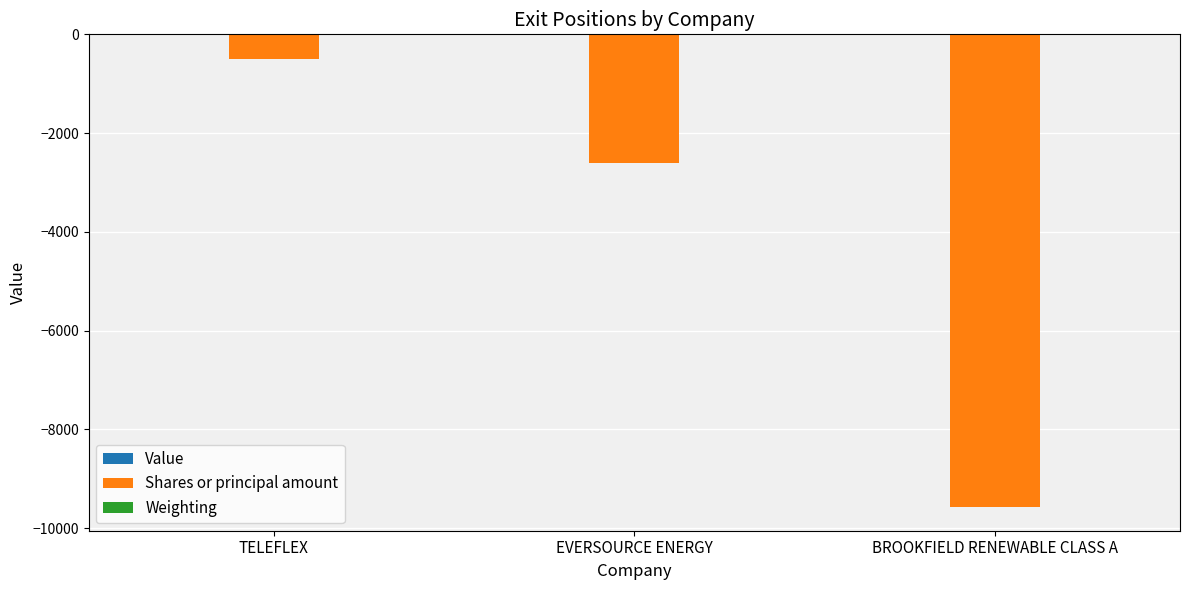

Is it true that Shares or principal amount equals -4010.8 at EVERSOURCE ENERGY?

False